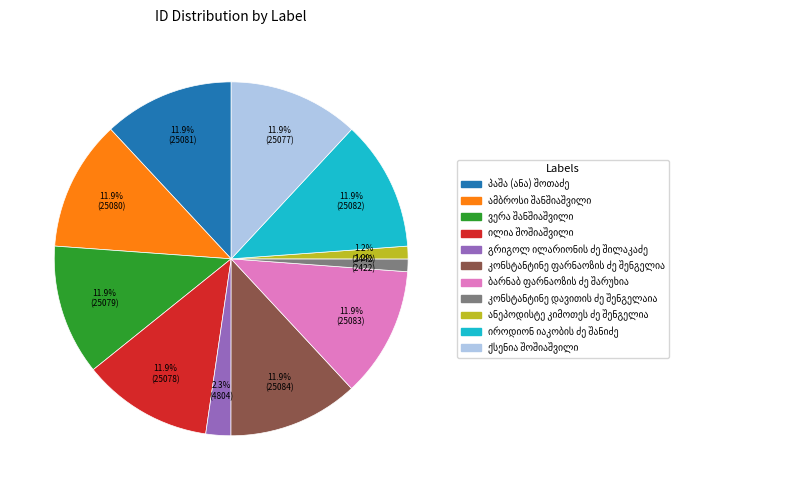

Is there any slice that represents more than half of the pie?

No